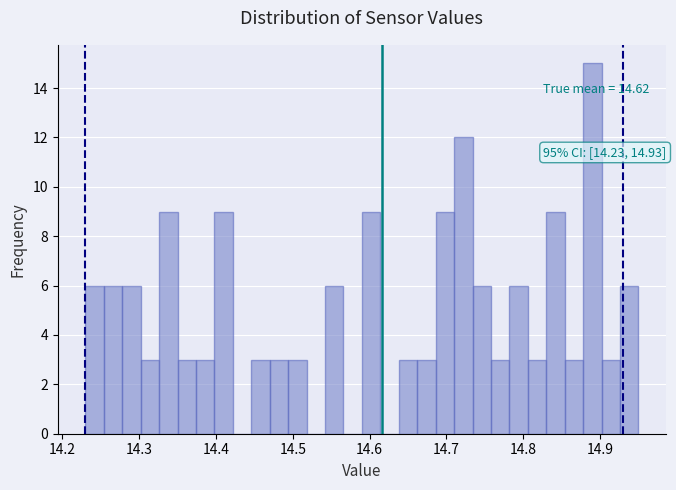

Around what value on the x-axis is the tallest bar? Give the approximate position of its centre, as read against the axis.

14.89